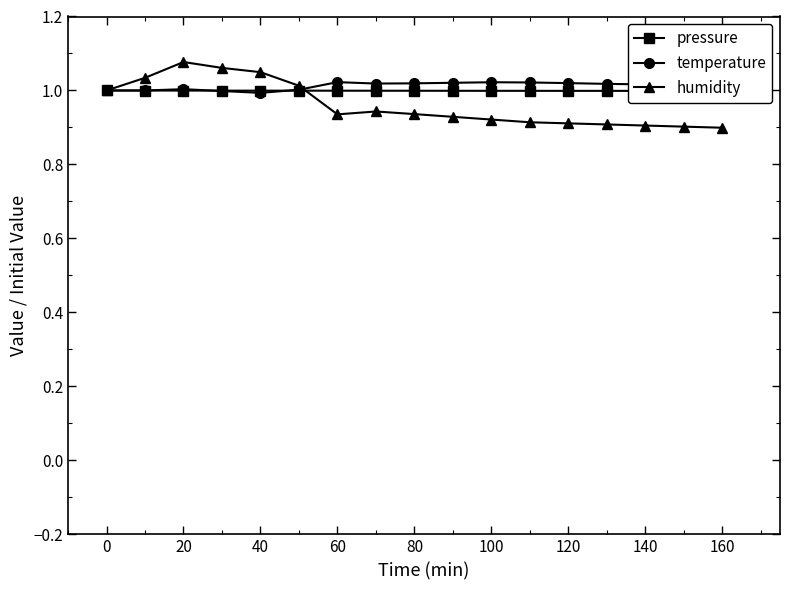

What are all the series names shown in the legend?

pressure, temperature, humidity